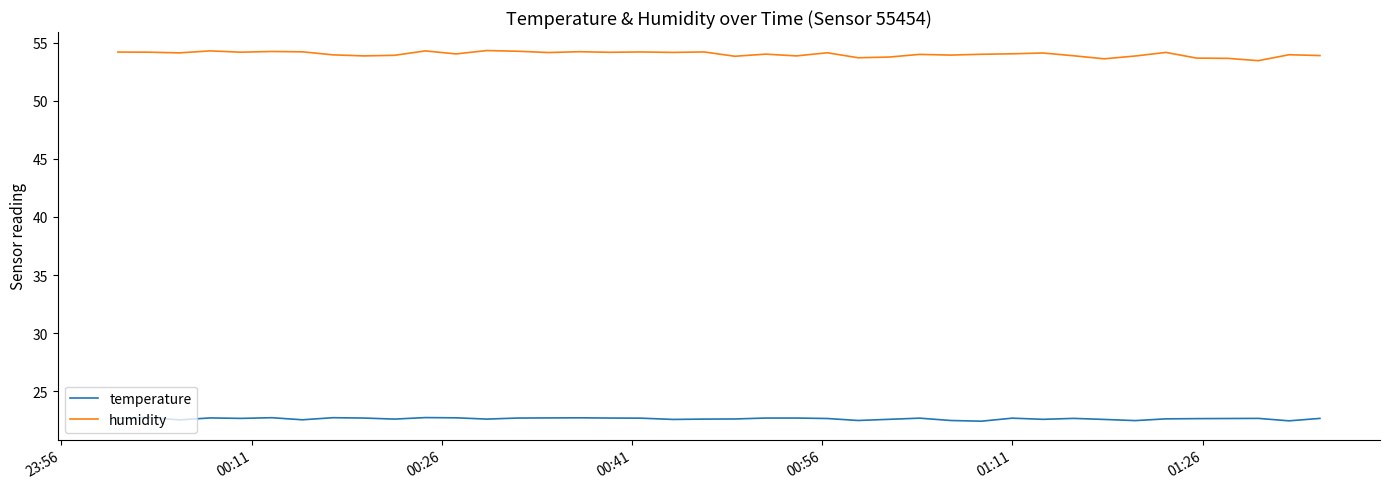

Which series has the largest total across all categories?

humidity